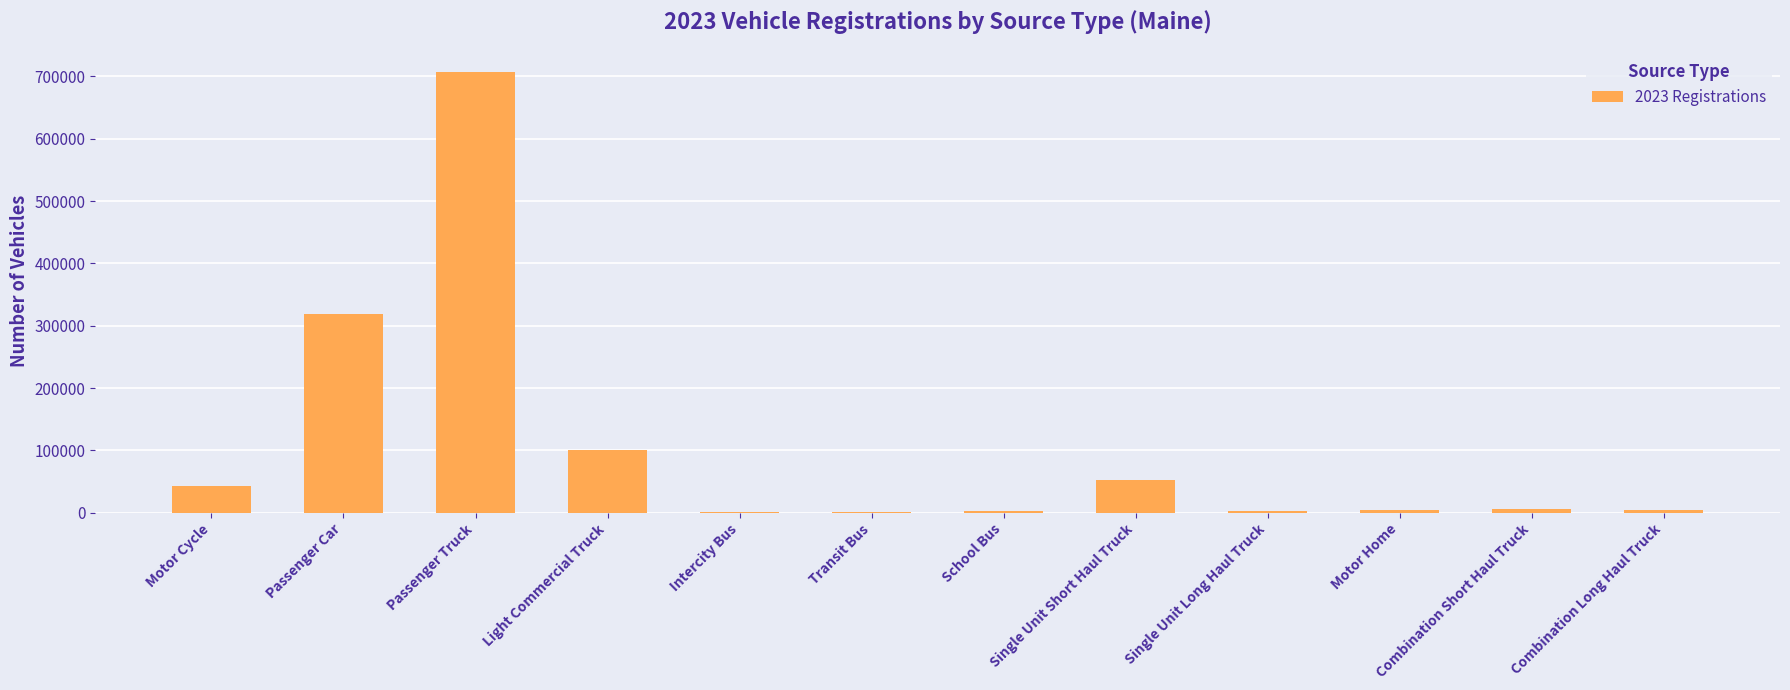

How many categories are shown in the chart?

12